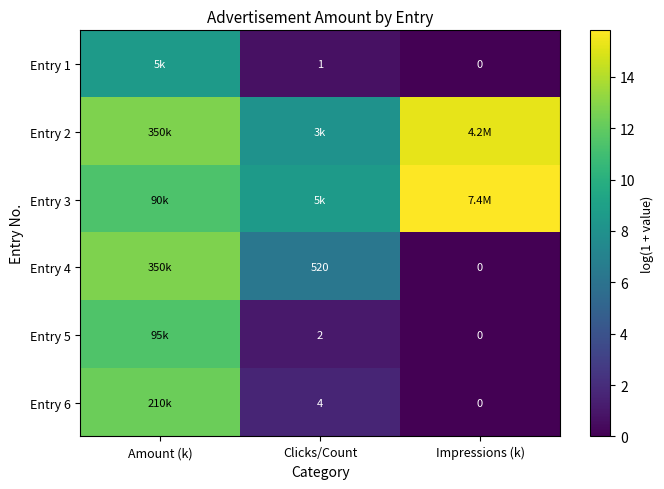

How many data points in Entry 5 are above 1?

2